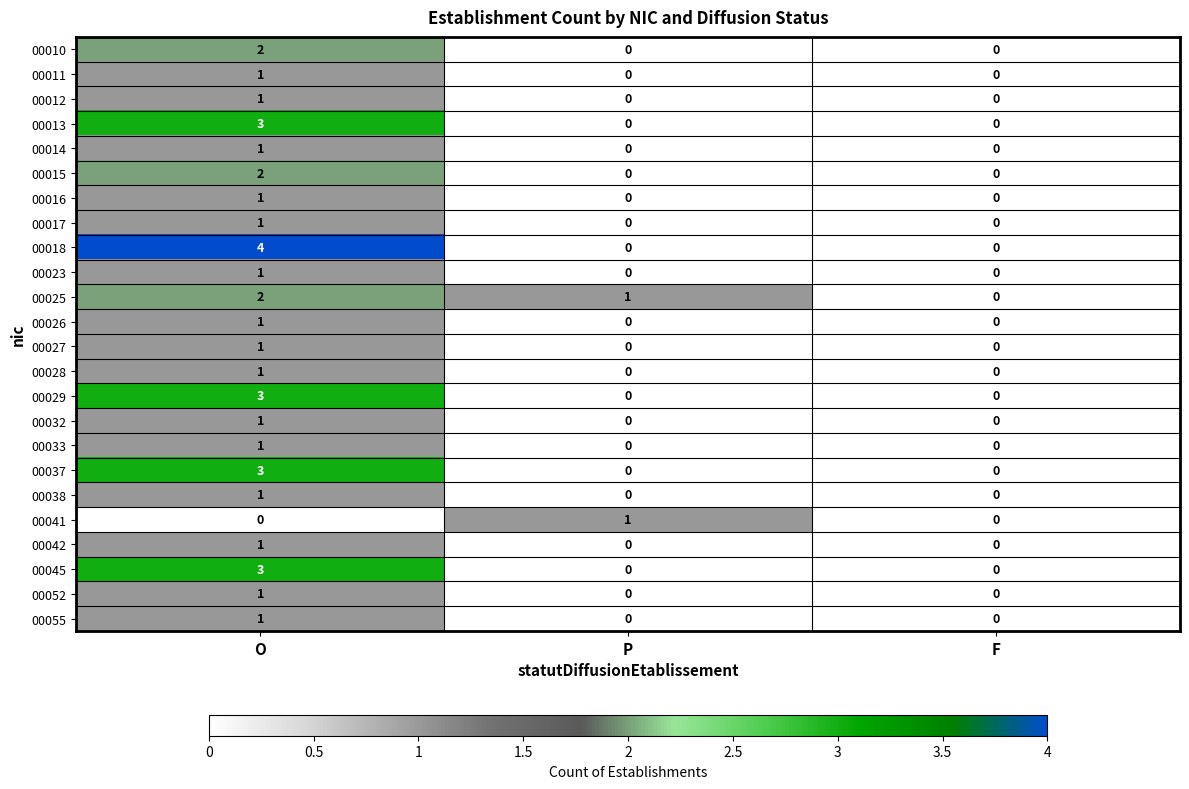

What is the difference between the maximum and minimum values in the 00037 series?

3